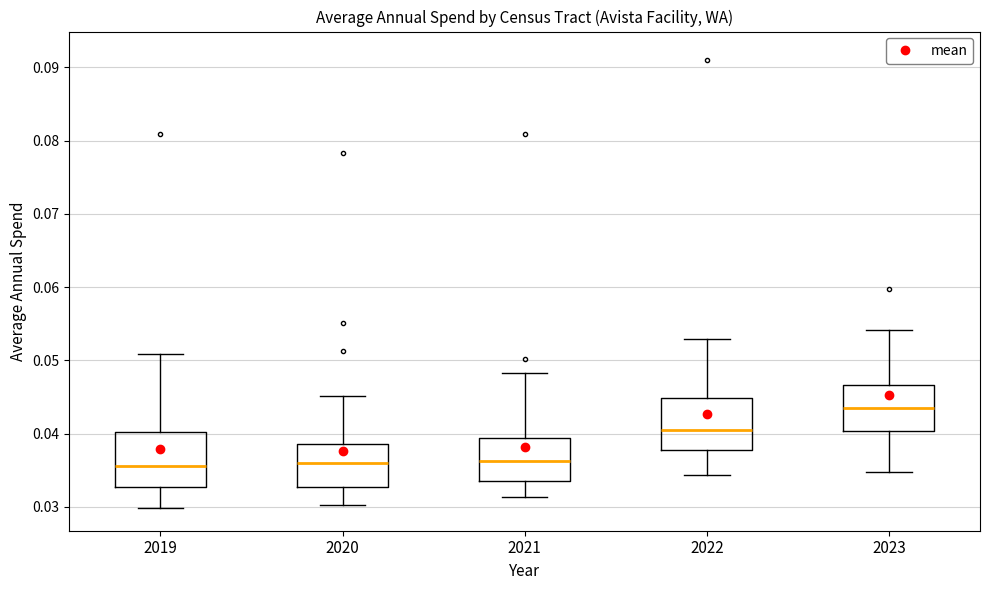

Reading left to right, transcribe this box plot: for each box, give where its median line is, the range the box spans, and where its two whiskers end, as read against the y-axis. The values are not printed on the chart, so give them approximately, as read against the axis.

2019: median 0.036, box 0.033 to 0.040, whiskers 0.030 to 0.051
2020: median 0.036, box 0.033 to 0.039, whiskers 0.030 to 0.045
2021: median 0.036, box 0.034 to 0.039, whiskers 0.031 to 0.048
2022: median 0.040, box 0.038 to 0.045, whiskers 0.034 to 0.053
2023: median 0.044, box 0.040 to 0.047, whiskers 0.035 to 0.054